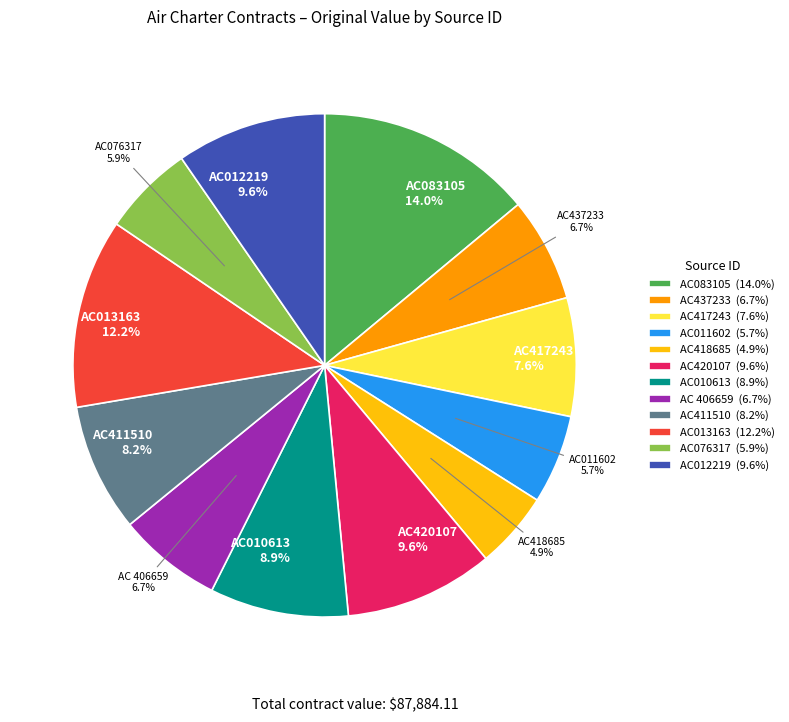

Is there a majority slice in this chart?

No